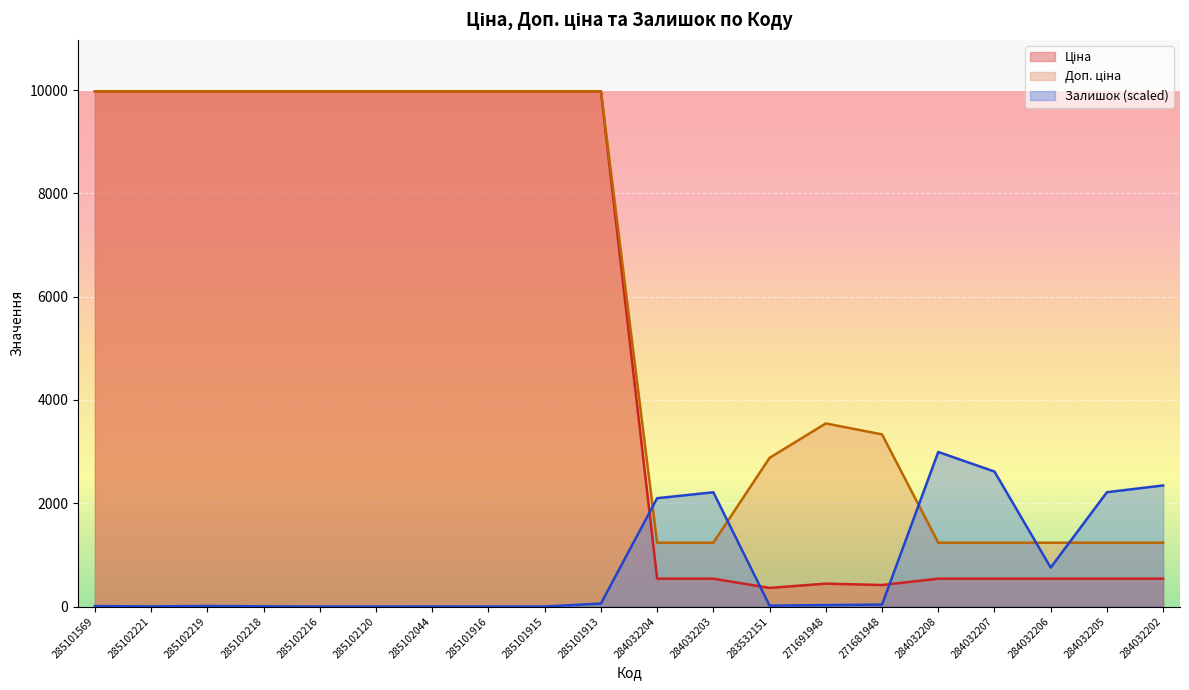

Where does the Ціна series first go above 9974?

285101569